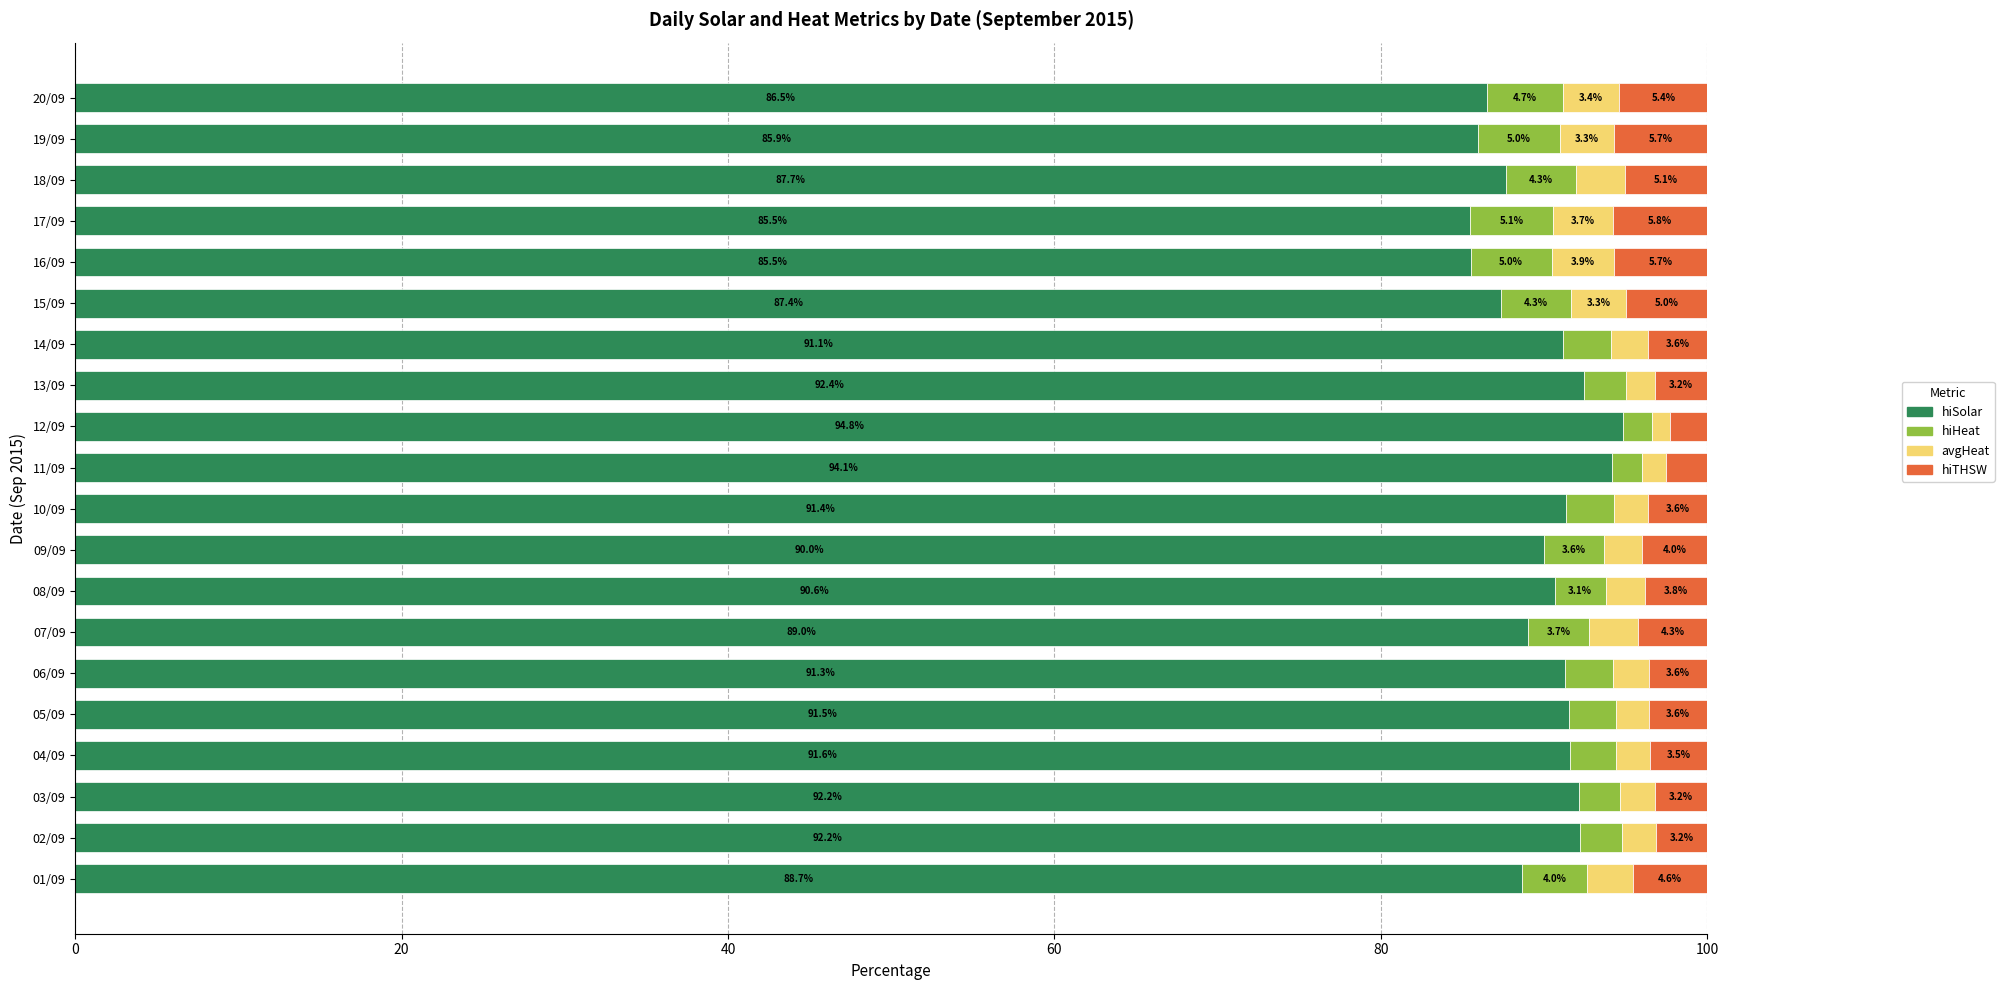

Is it true that hiSolar equals 91.6 at 04/09?

True